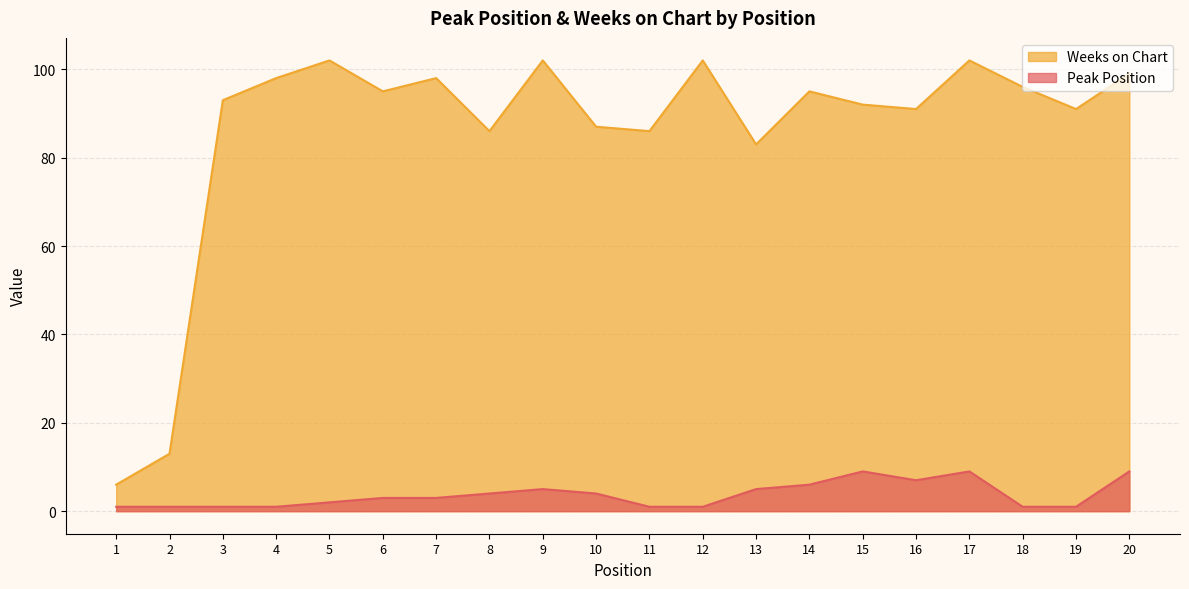

What is the average value of the Weeks on Chart series?

86